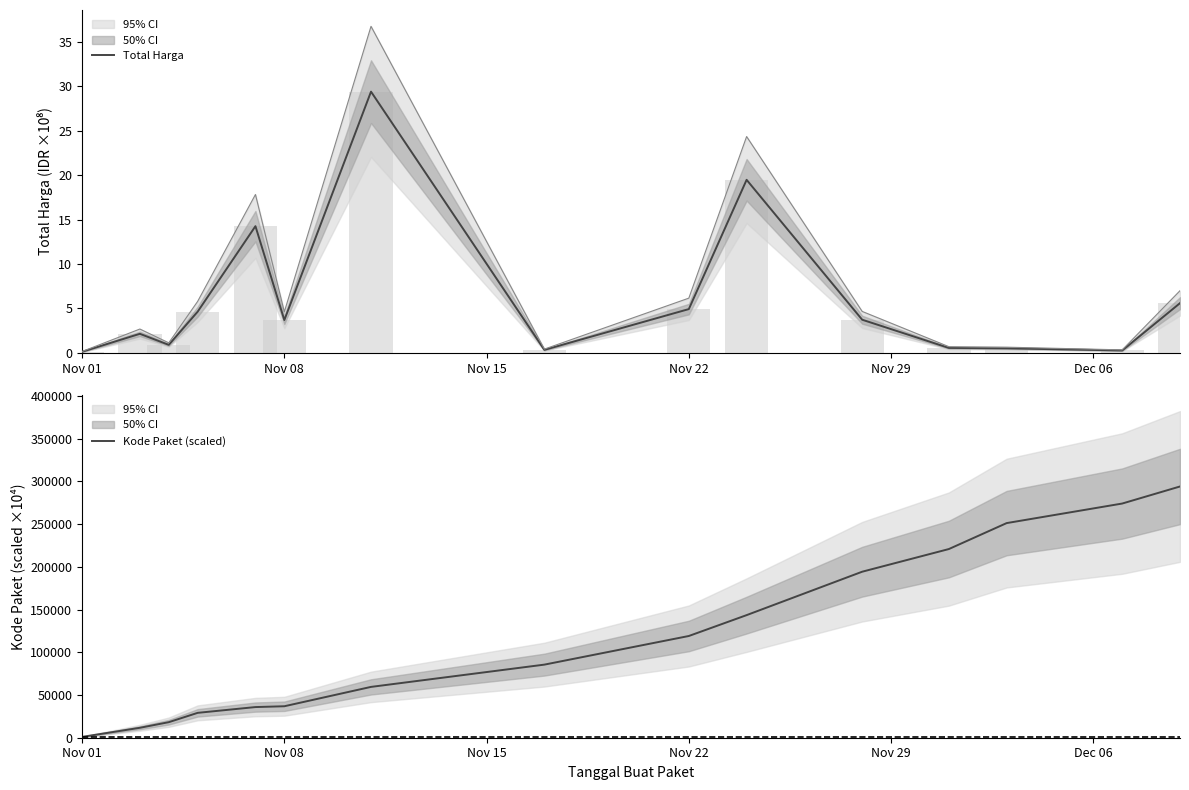

List the series in order of their peak value, highest first.

Kode Paket (scaled), Total Harga